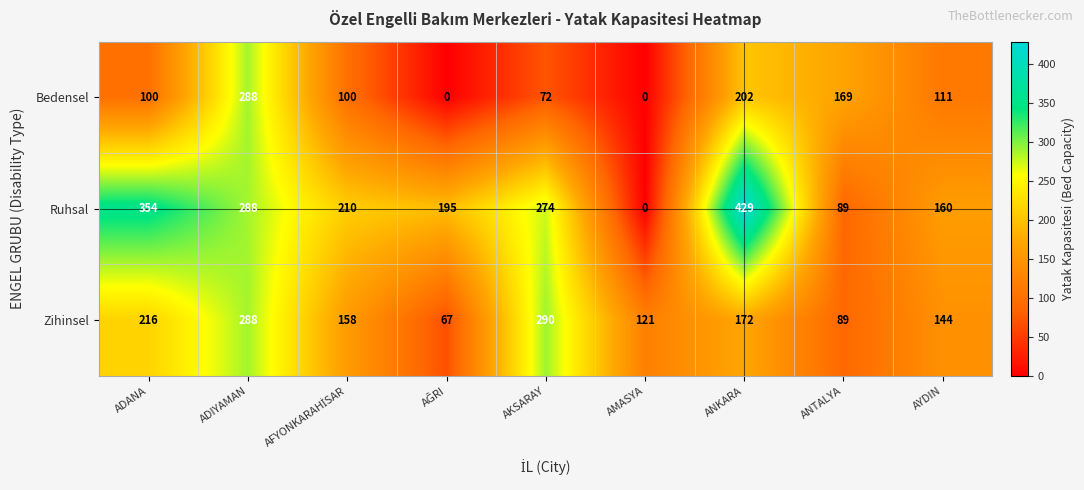

Count the number of categories in the chart.

9